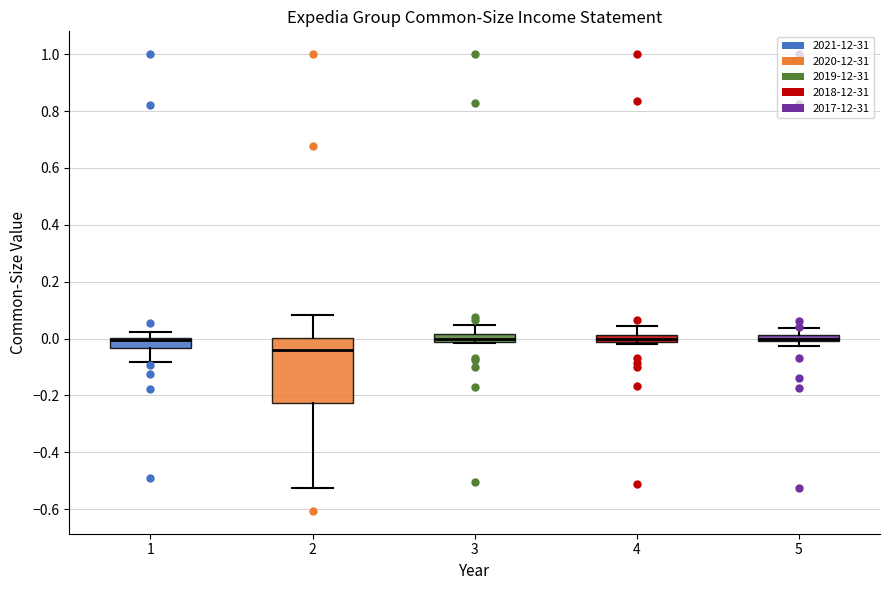

Which box is the tallest, from its lower edge to its upper edge?

2